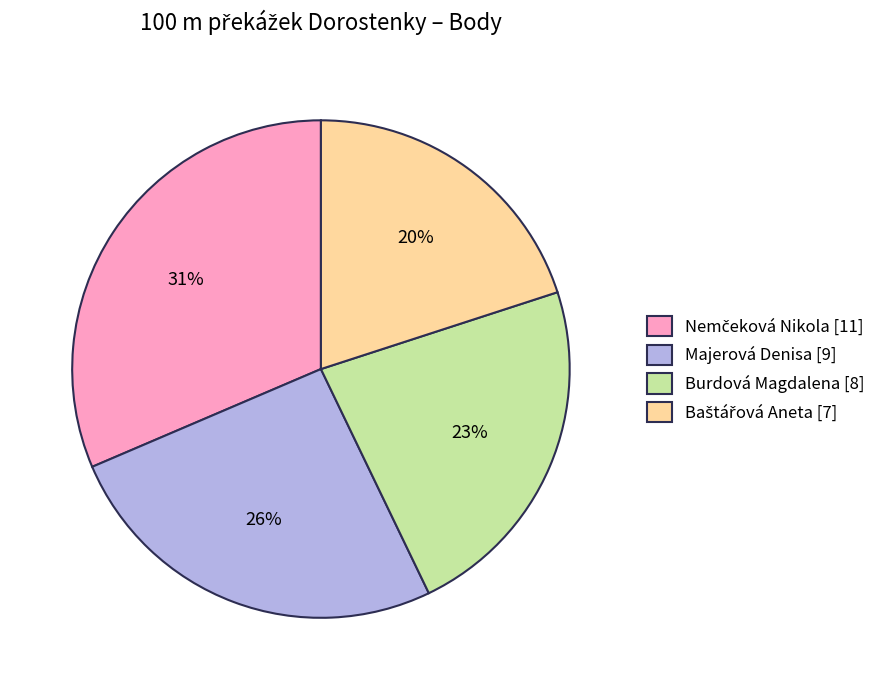

To the nearest percent, what is the difference between the largest and smallest slice percentages?

11%